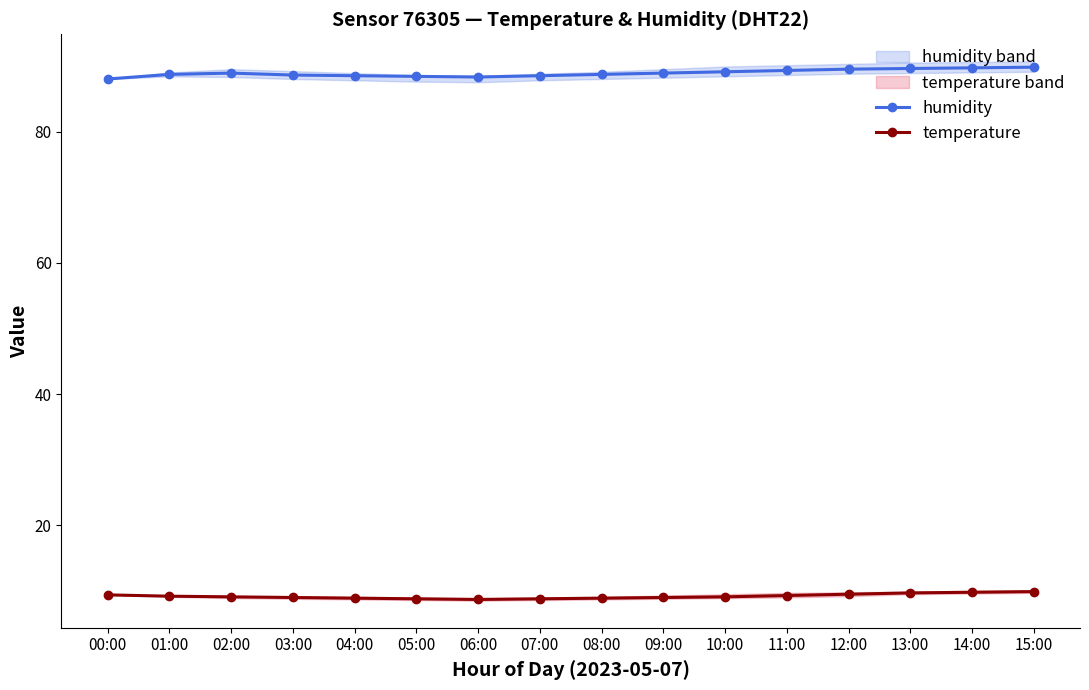

Where is the first local maximum for humidity?

02:00